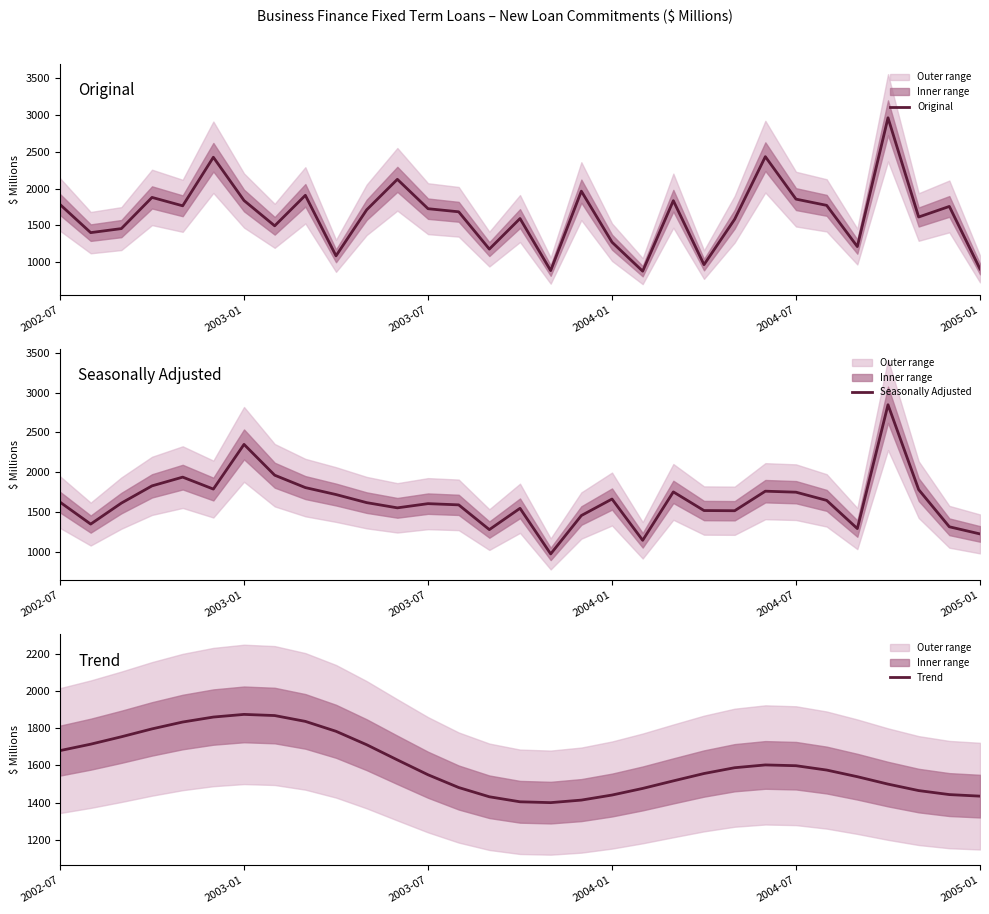

How many times do Original and Trend cross each other?

19